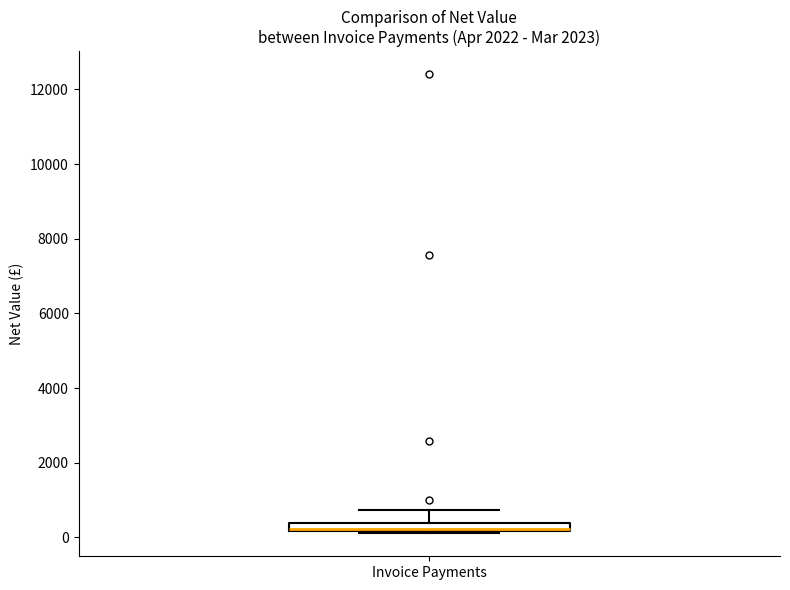

Where does the upper whisker of the box for Invoice Payments end on the y-axis? The values are not printed on the chart, so give them approximately, as read against the axis.

800